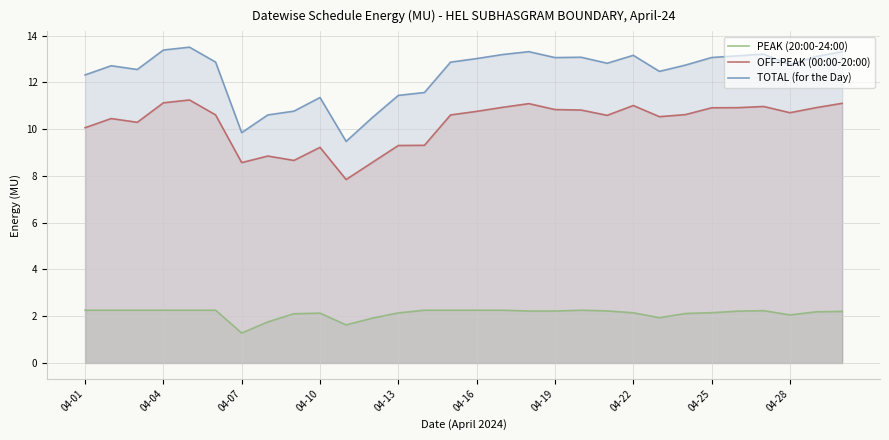

What is the value of the PEAK (20:00-24:00) point at the 12th from the left?

1.9